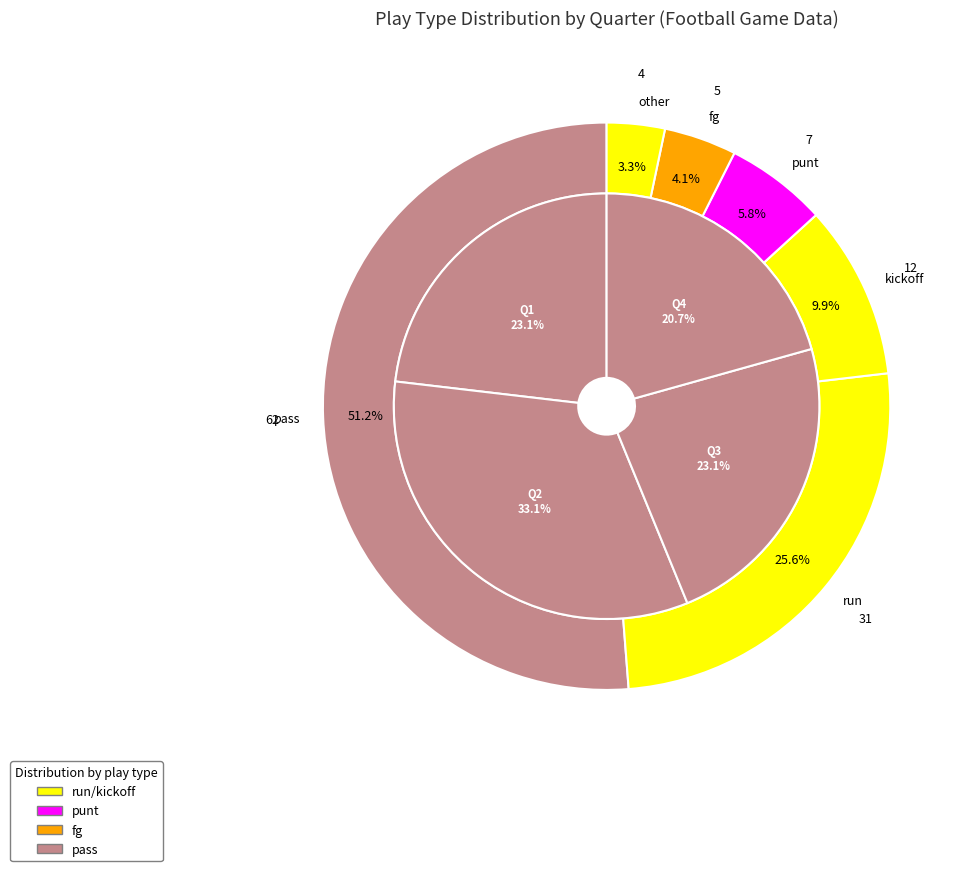

Is there a majority slice in this chart?

Yes